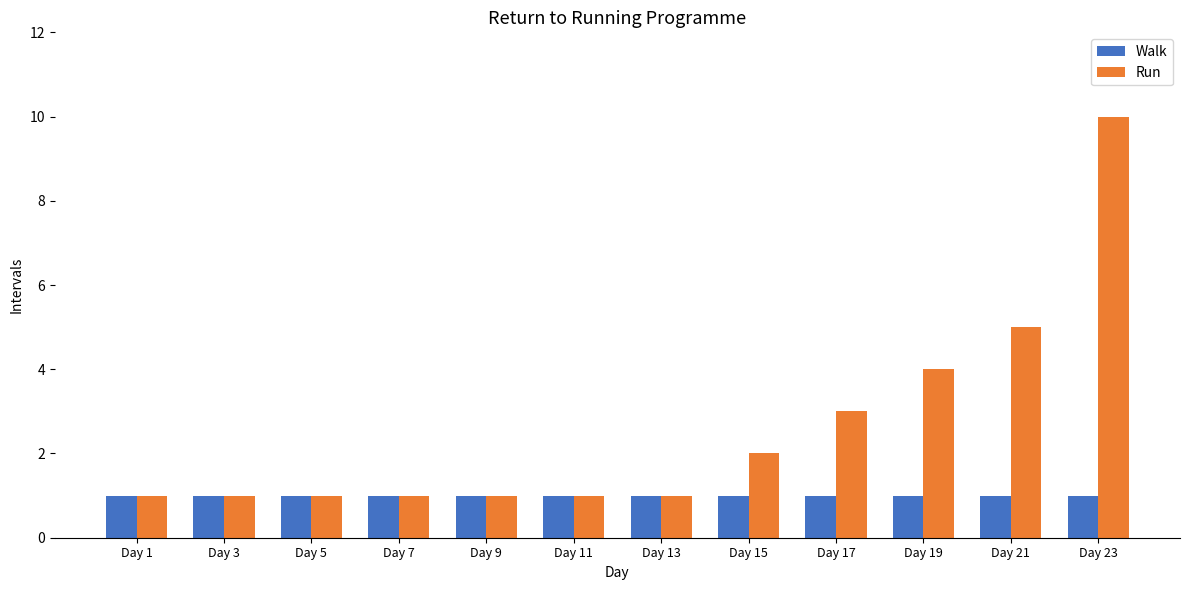

Is the value of Walk at Day 21 greater than the value of Run at Day 21?

No